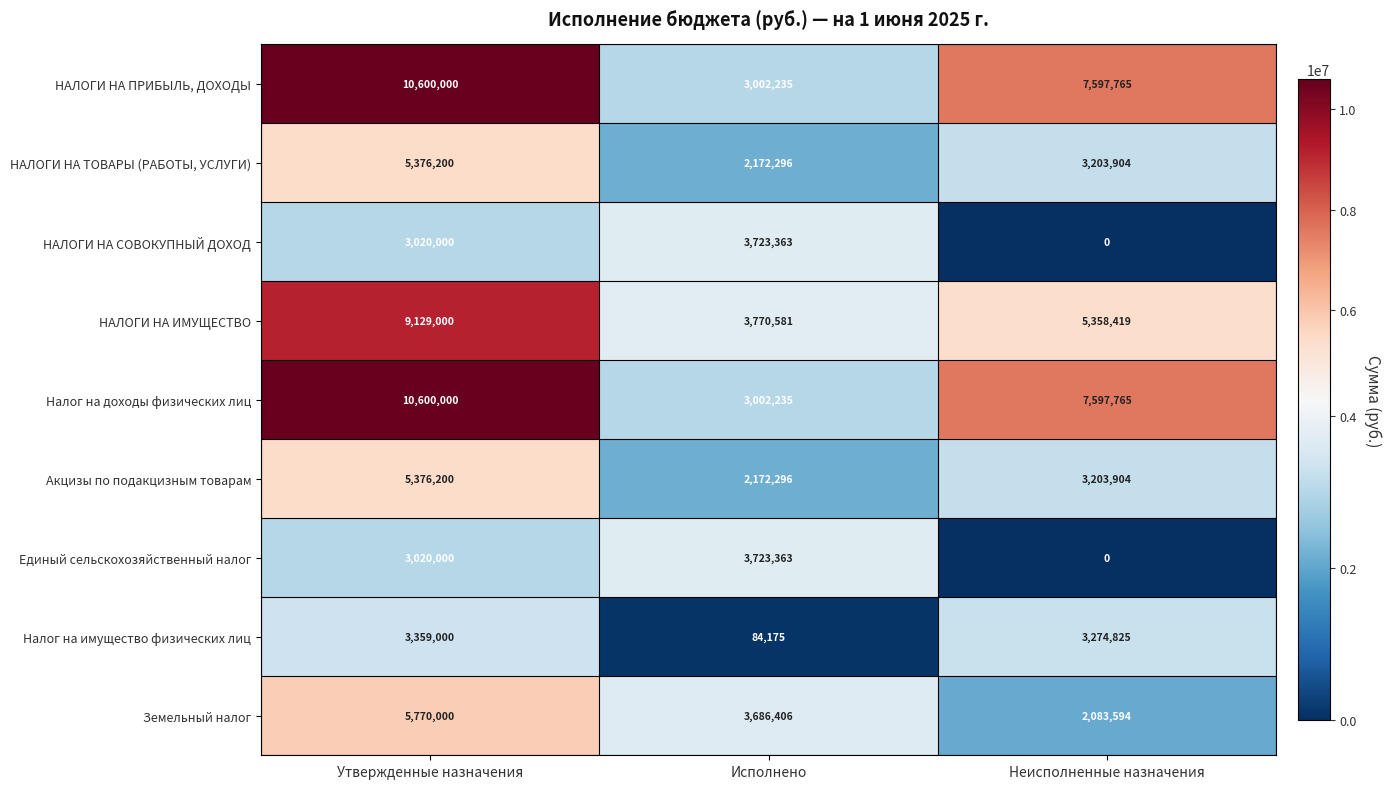

What is the lowest value of the НАЛОГИ НА ПРИБЫЛЬ, ДОХОДЫ series?

3002235